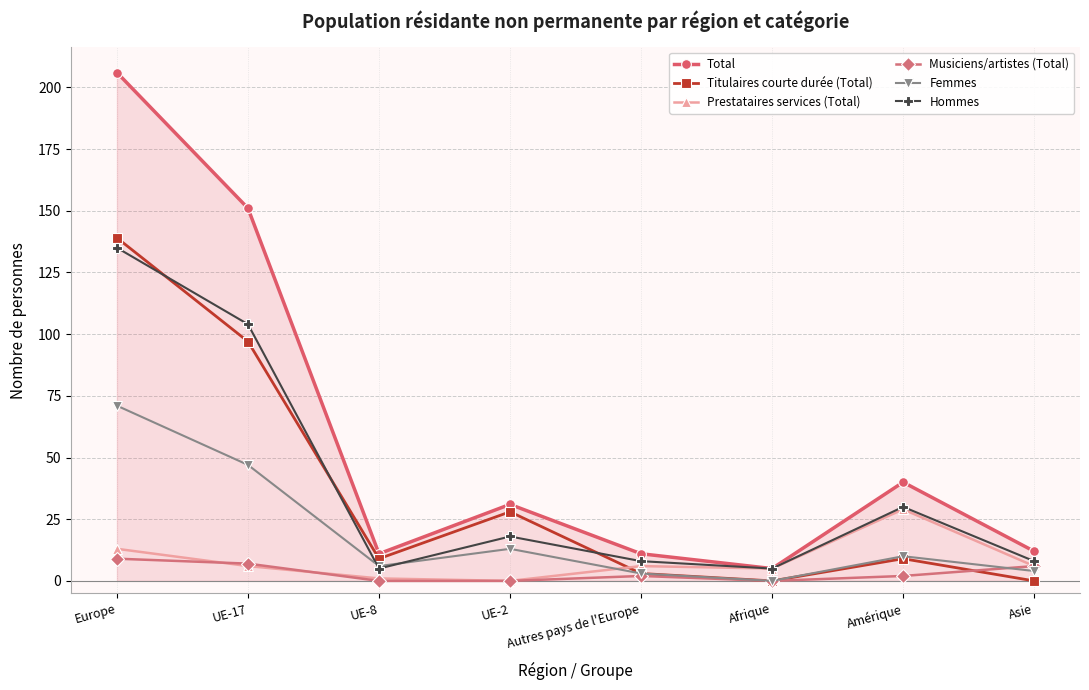

Reading left to right, what are all the values shown in this chart?

Total: 206	151	11	31	11	5	40	12
Titulaires courte durée (Total): 139	97	9	28	3	0	9	0
Prestataires services (Total): 13	6	1	0	6	5	29	6
Musiciens/artistes (Total): 9	7	0	0	2	0	2	6
Femmes: 71	47	6	13	3	0	10	4
Hommes: 135	104	5	18	8	5	30	8